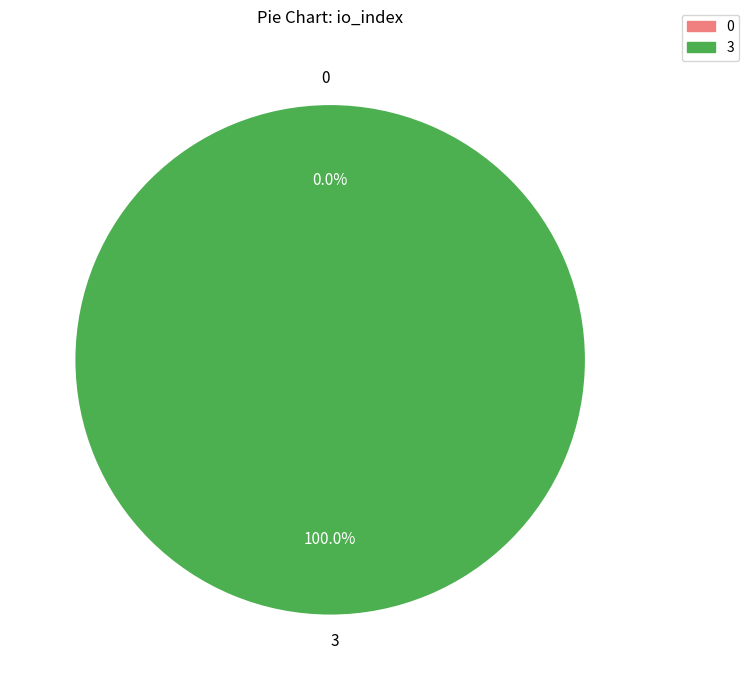

Do Vote (io_index=3) and Regular (io_index=0) together represent more than half of the pie?

Yes